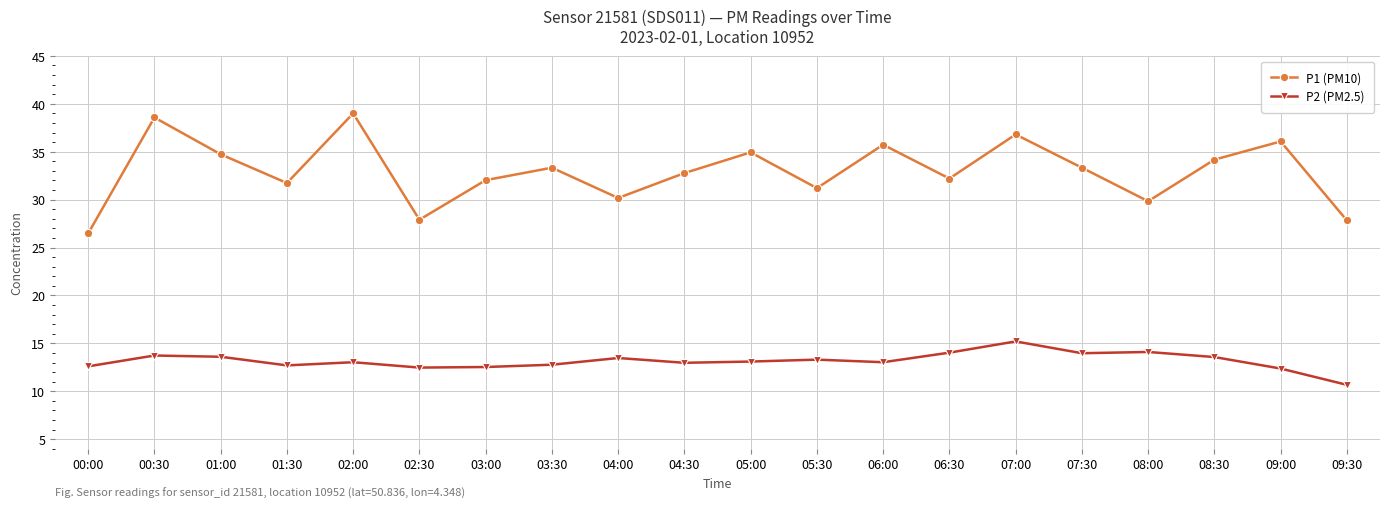

Which category has the lowest value in the P1 (PM10) series?

00:00